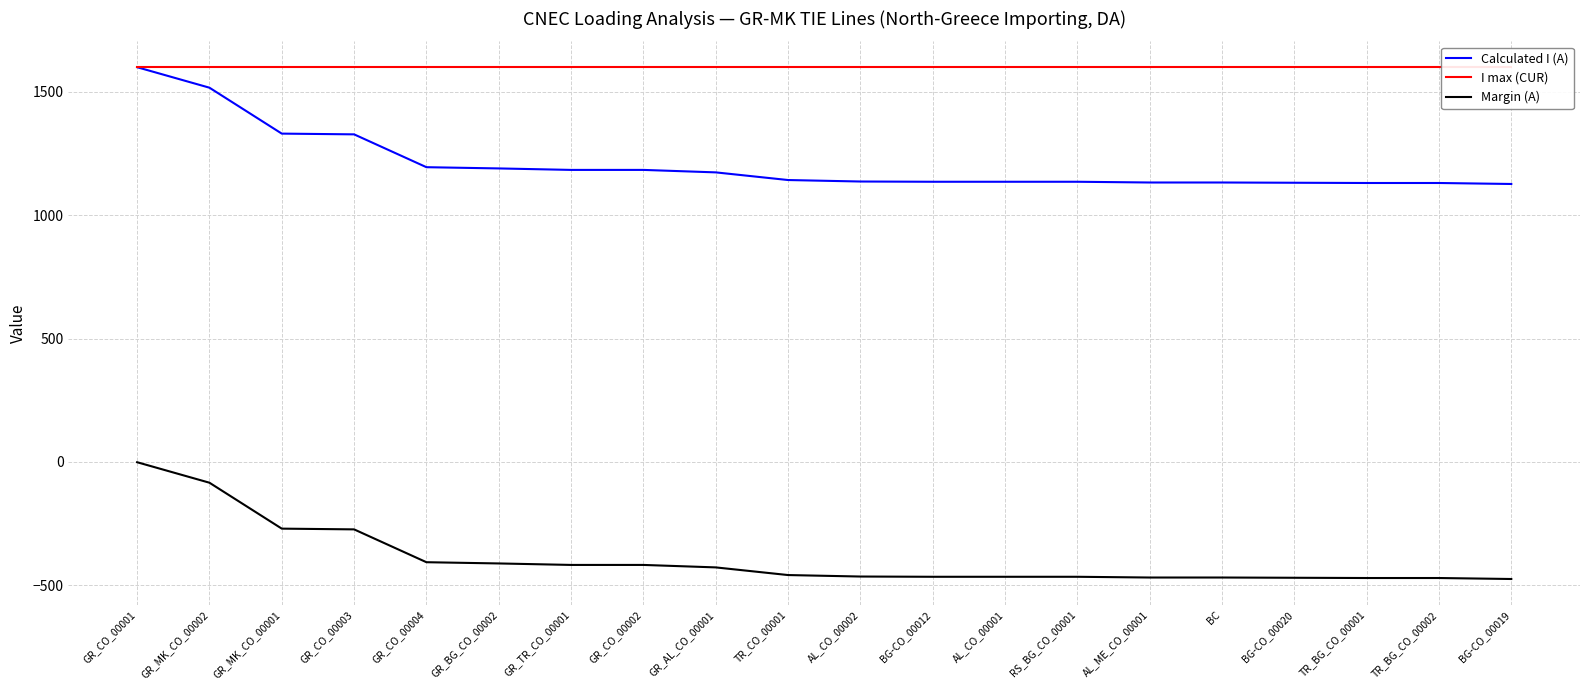

Which series has the largest total across all categories?

I max (CUR)